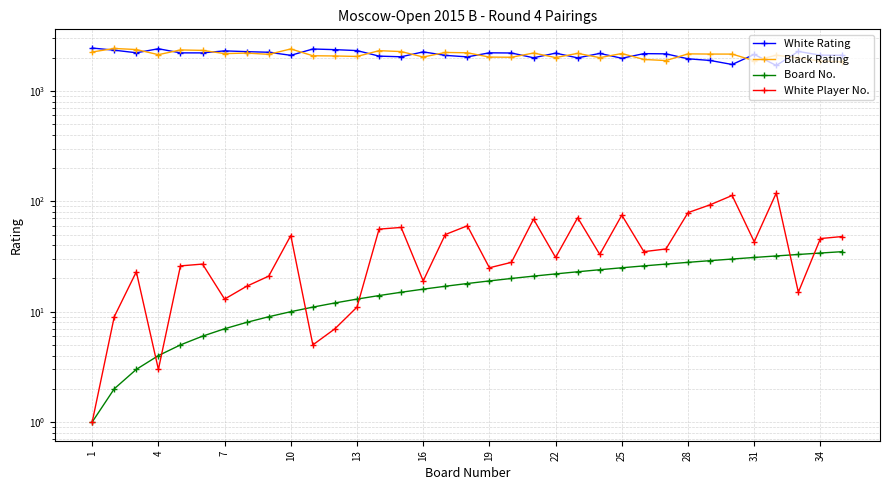

True or false: White Rating has more than 0 points higher than both neighbors.

True